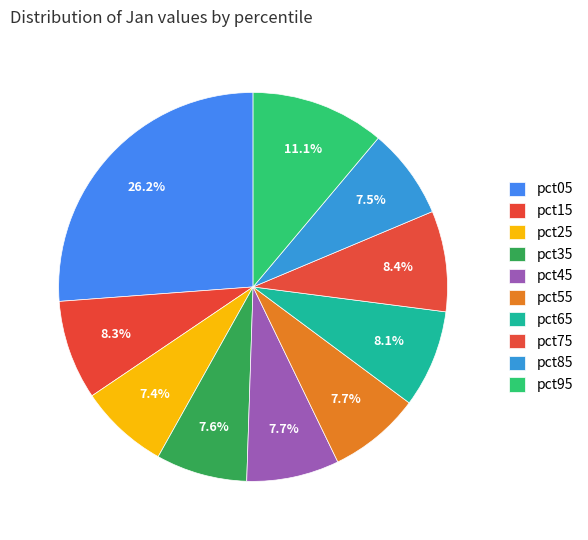

Which slice is the smallest?

pct25